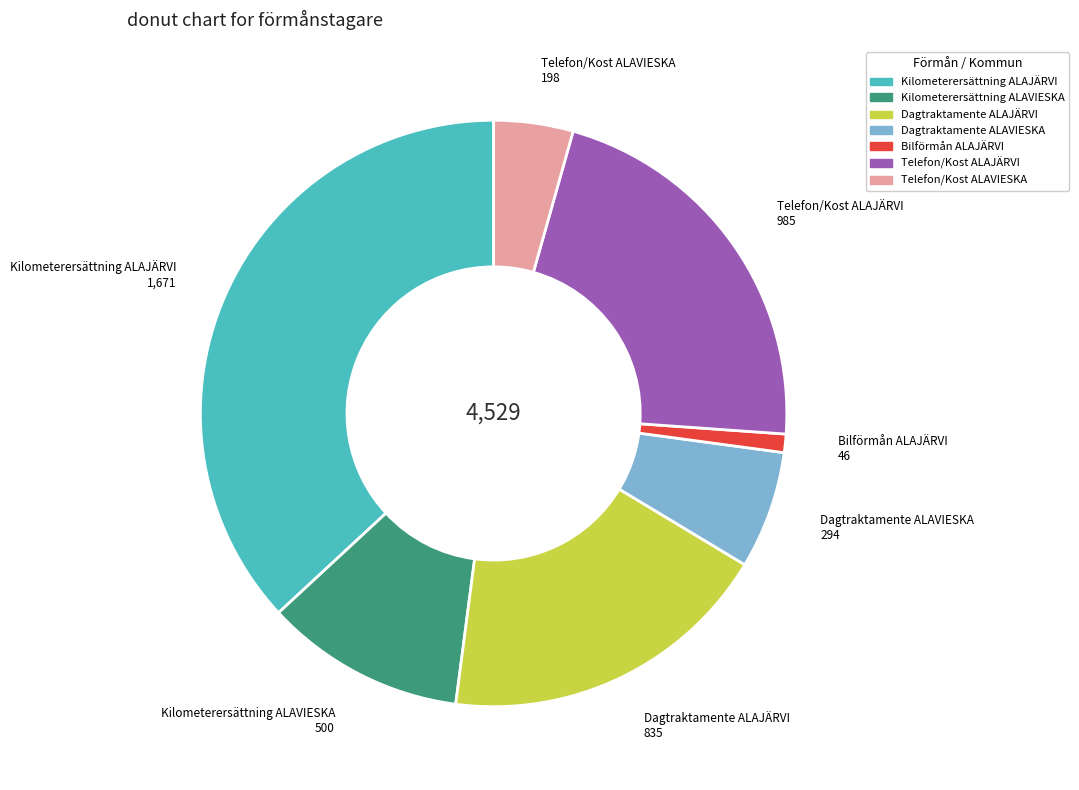

Do Telefon/Kost ALAVIESKA 198 and Dagtraktamente ALAVIESKA 294 together represent more than half of the pie?

No